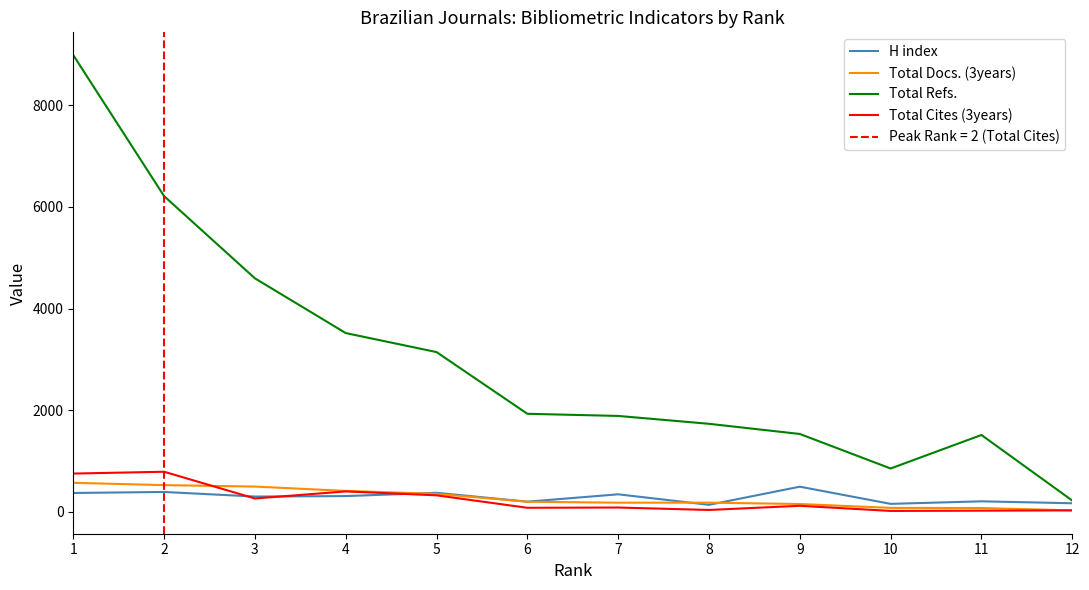

What is the value of the Total Cites (3years) point at the 3rd from the left?

263